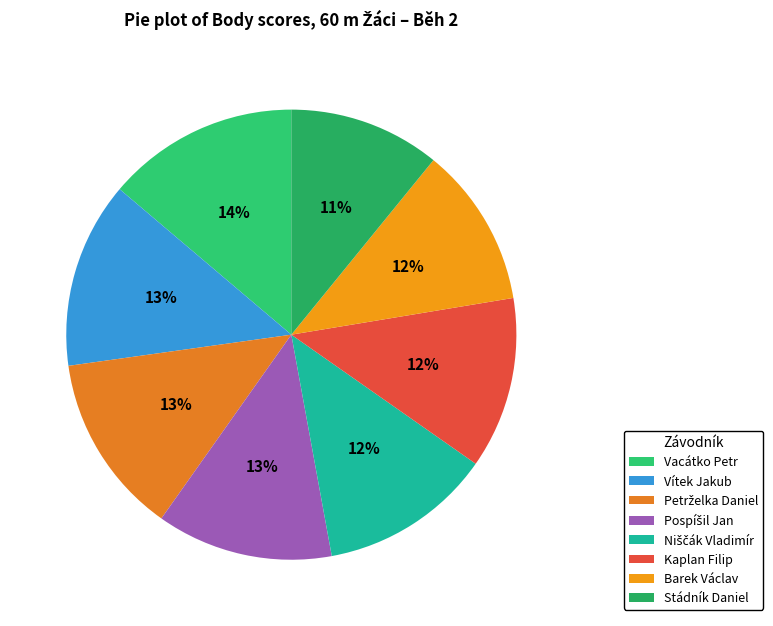

How many segments does this pie chart have?

8